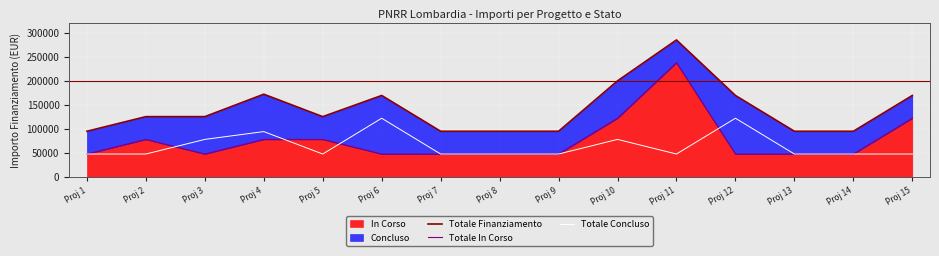

Reading left to right, what are all the values shown in this chart?

Totale Finanziamento: 94854	125324	125324	172069	125324	169419	94854	94854	94854	199889	285108	169419	94854	94854	169419
Totale In Corso: 47427	77897	47427	77897	77897	47427	47427	47427	47427	121992	237681	47427	47427	47427	121992
Totale Concluso: 47427	47427	77897	94172	47427	121992	47427	47427	47427	77897	47427	121992	47427	47427	47427